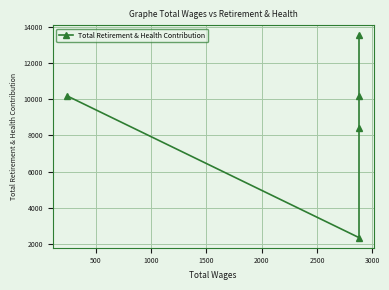

What is the difference between the values at 1000 and 500?

6039